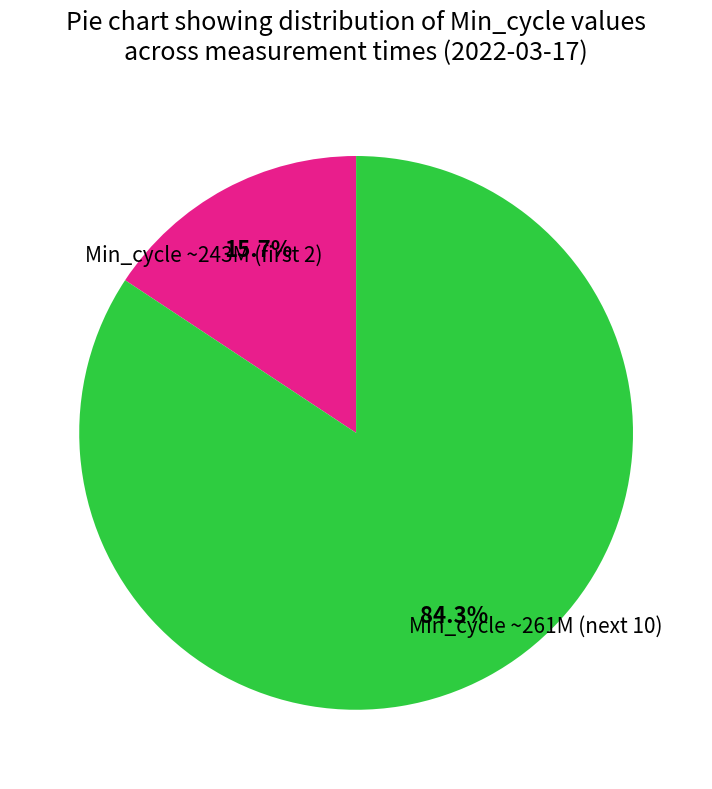

Is there a majority slice in this chart?

Yes